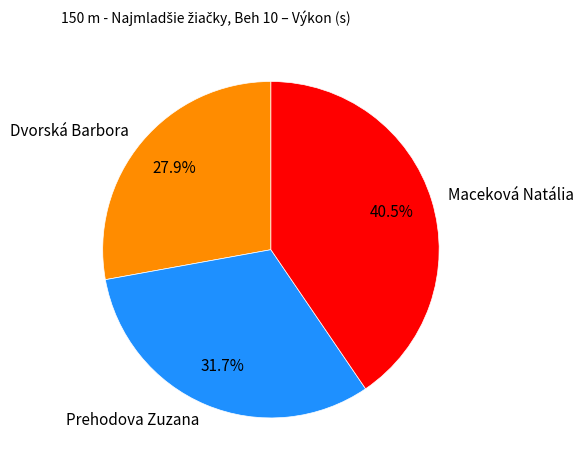

Count the number of slices in the pie.

3